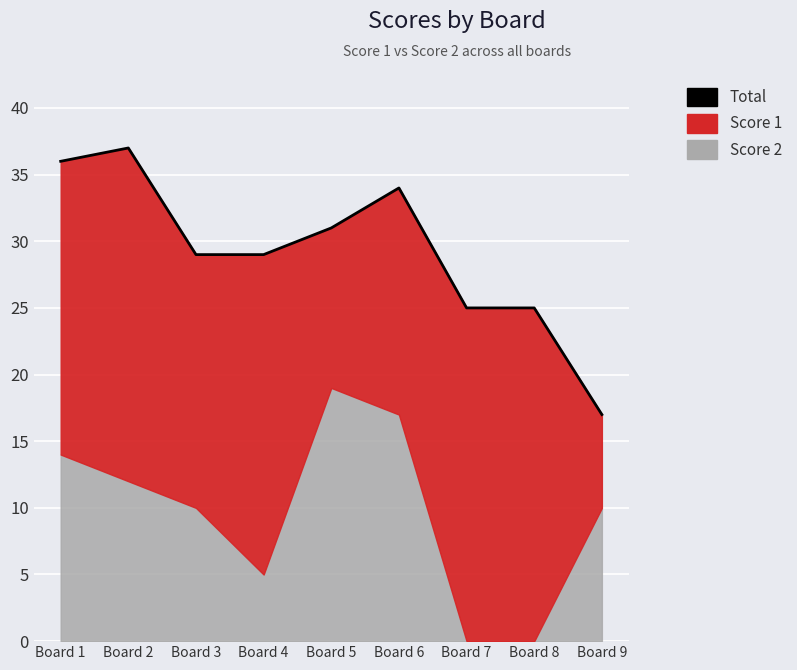

At which category does the data reach its first local peak?

Board 2